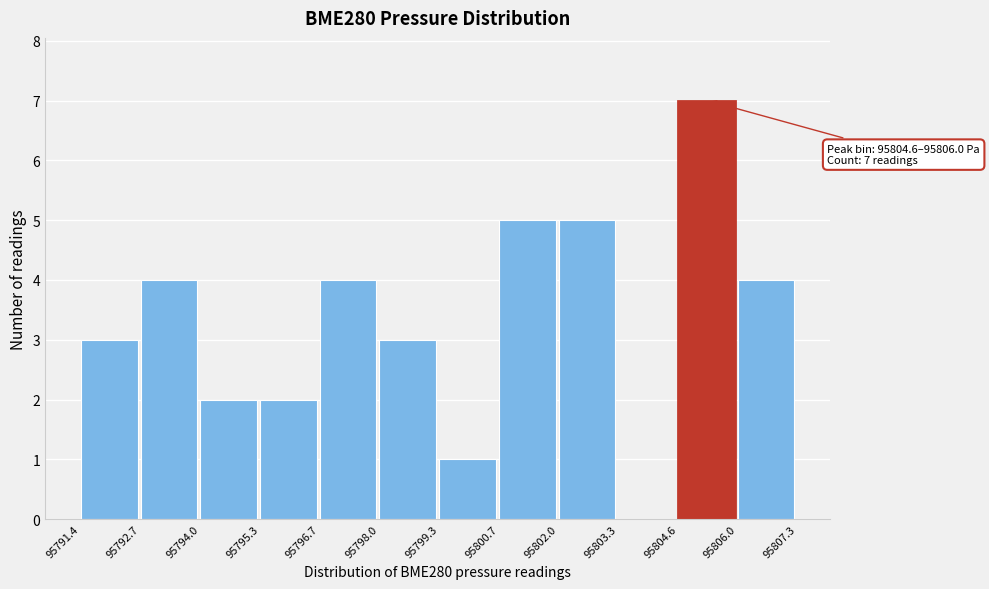

Which range on the x-axis has the tallest bar?

95804.6 to 95806.0